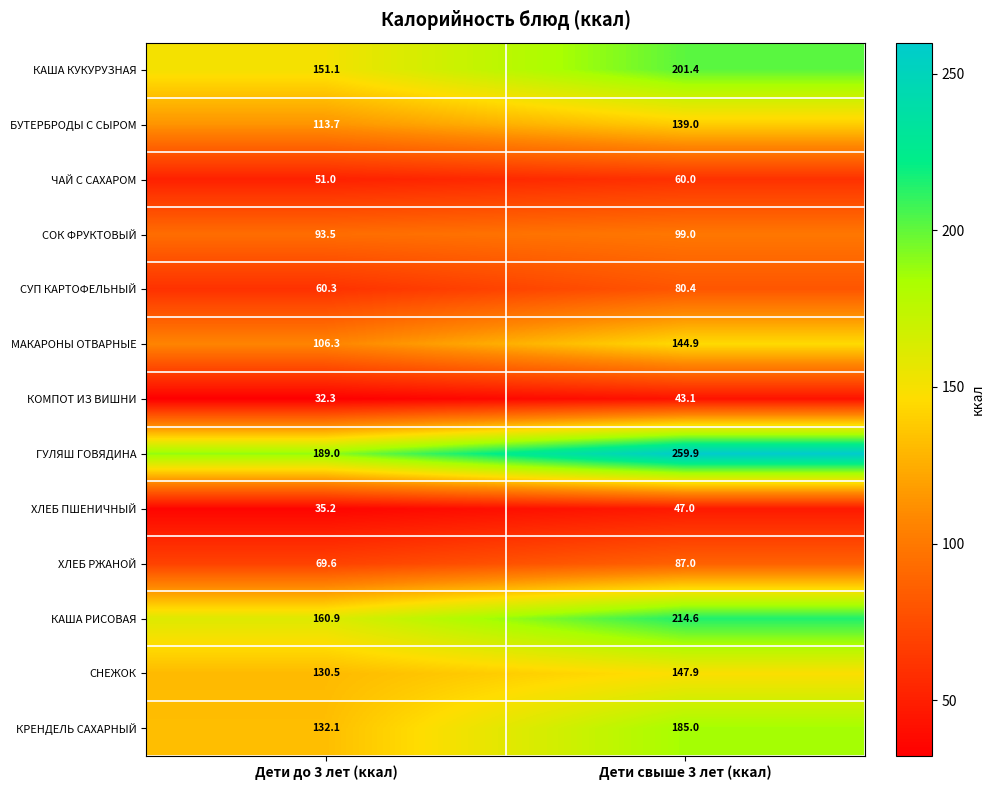

What is the smallest value displayed?

32.3